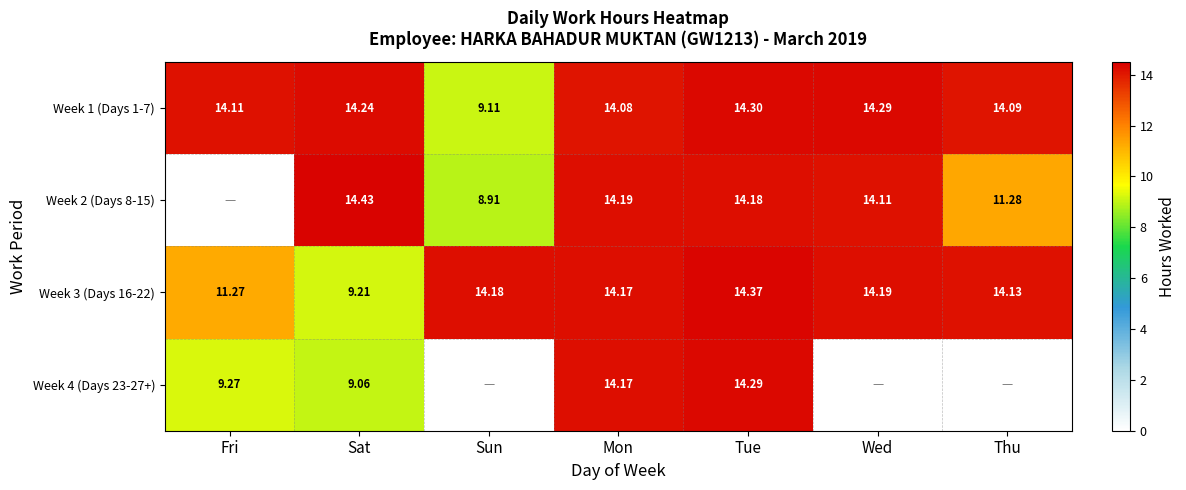

Is the value of Week 2 (Days 8-15) at Tue greater than the value of Week 3 (Days 16-22) at Thu?

Yes